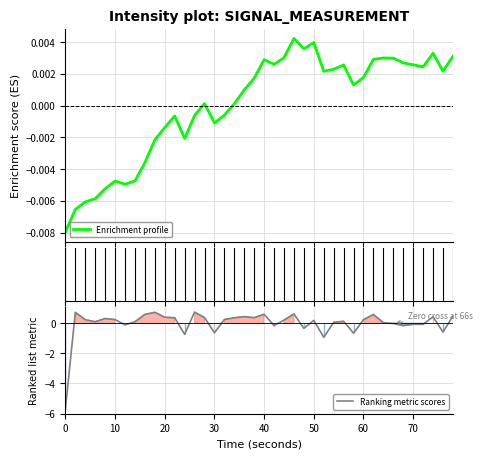

Which series ends up on top after the final intersection of Ranking metric scores and Enrichment profile?

Ranking metric scores